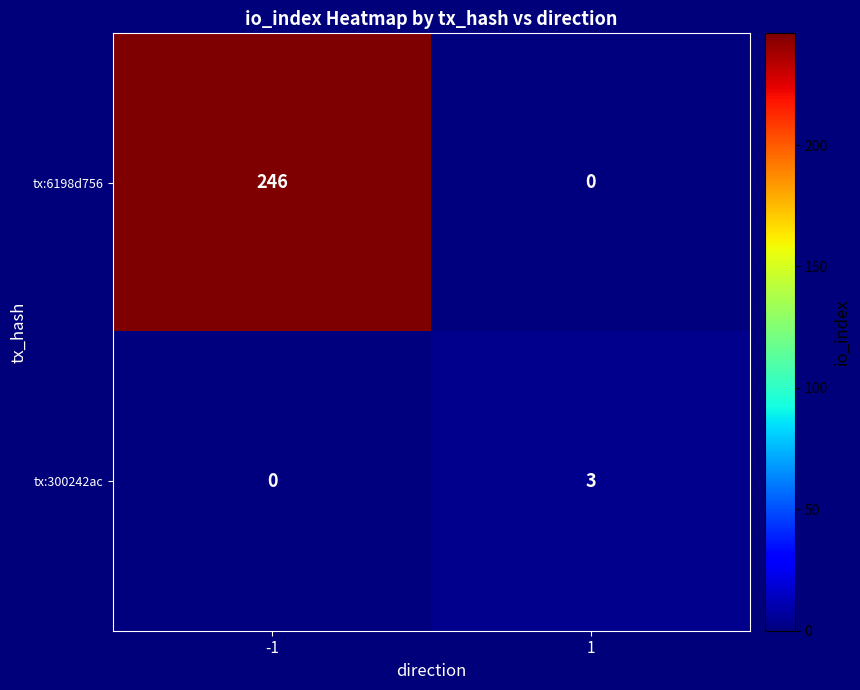

What value does the tx:300242ac series have at 1?

3